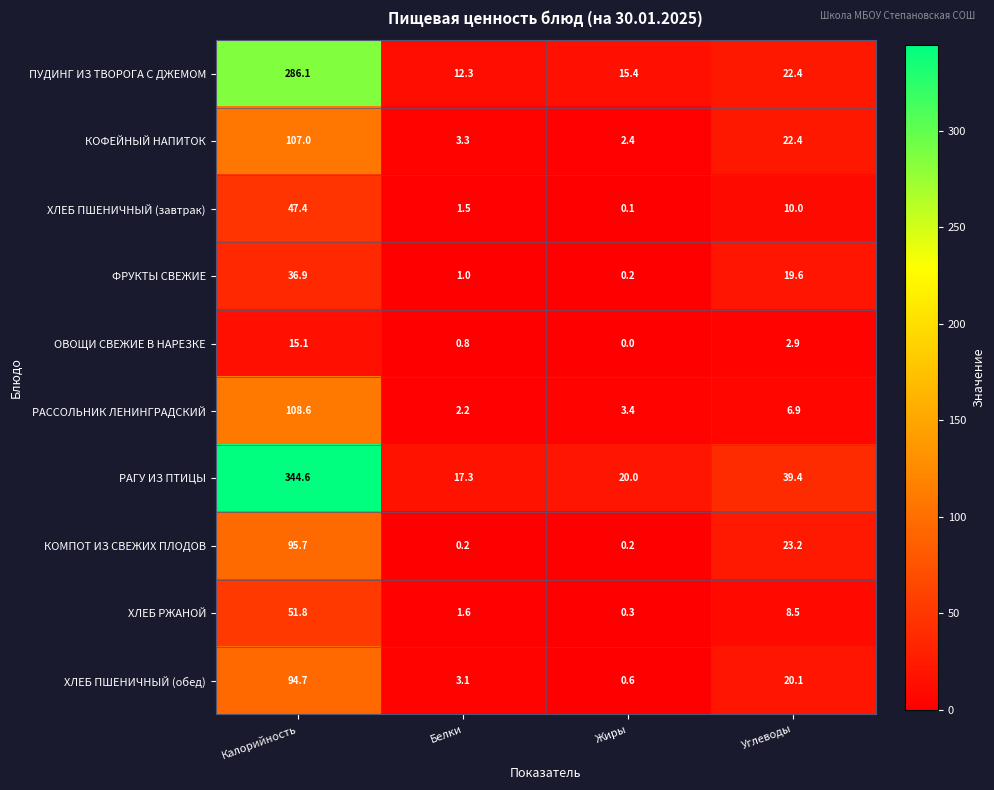

Count the number of data series in this chart.

10